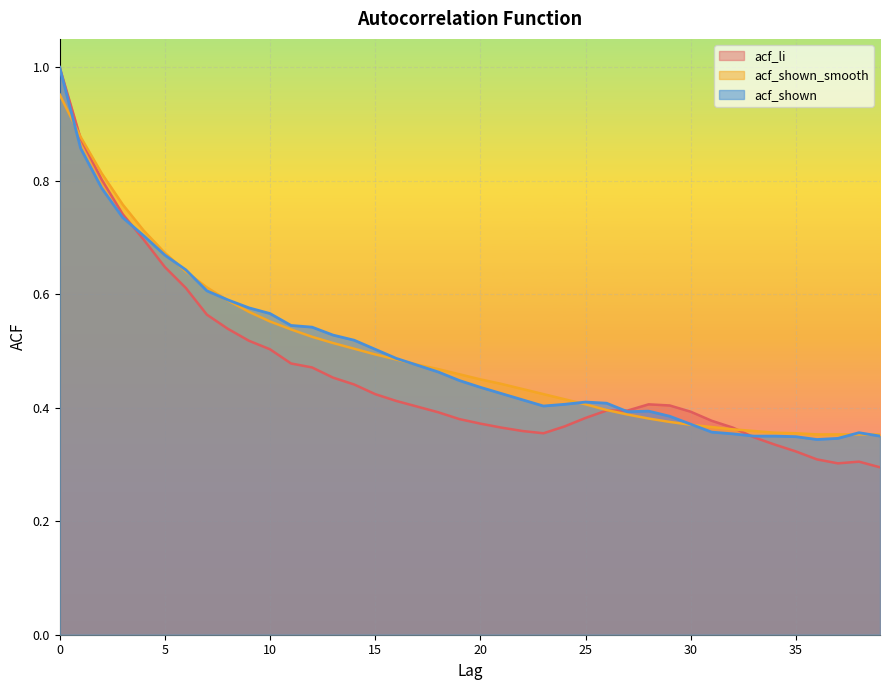

Which has a higher value, 27 or 7?

7